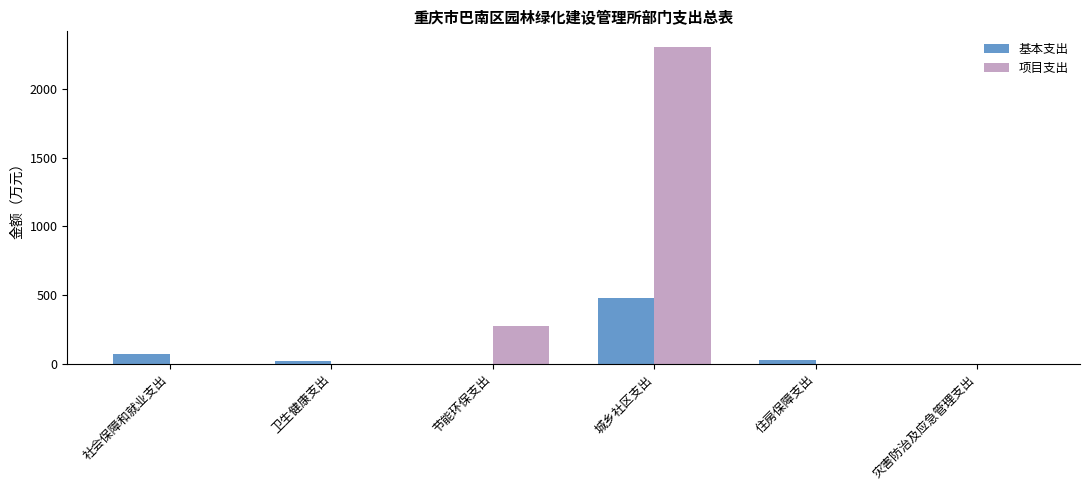

True or false: 基本支出 has a value of 475.4 at 城乡社区支出.

True